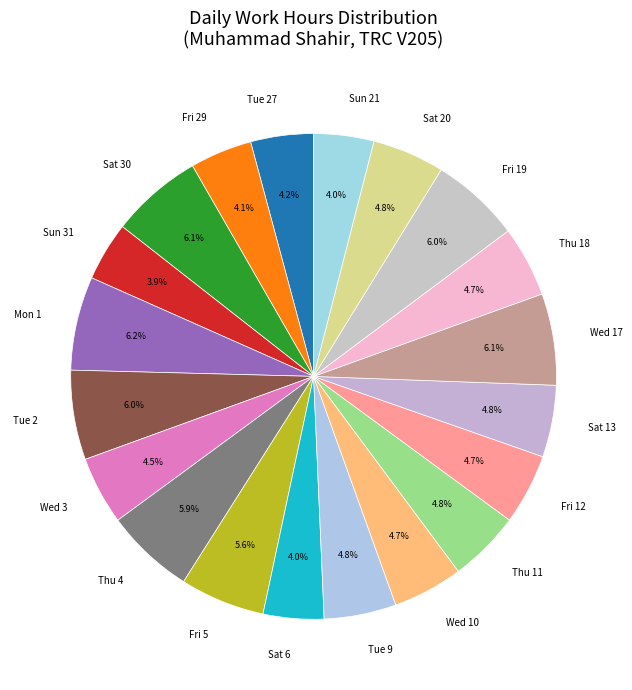

What is the ratio of the value at Mon 1 to the value at Wed 10?

1.3